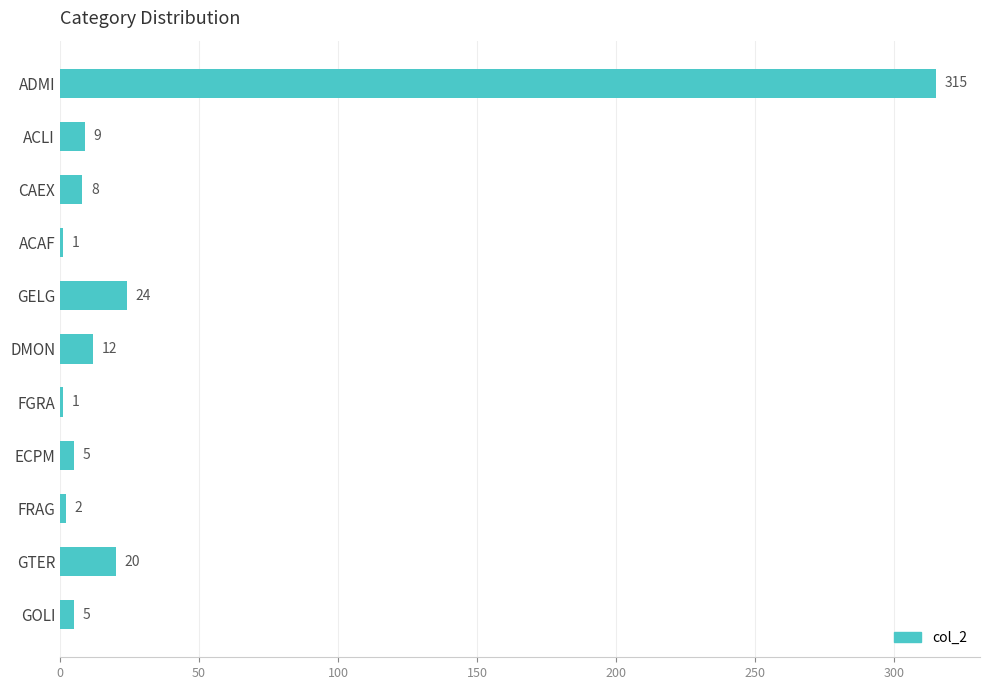

How many data points does each series have?

11